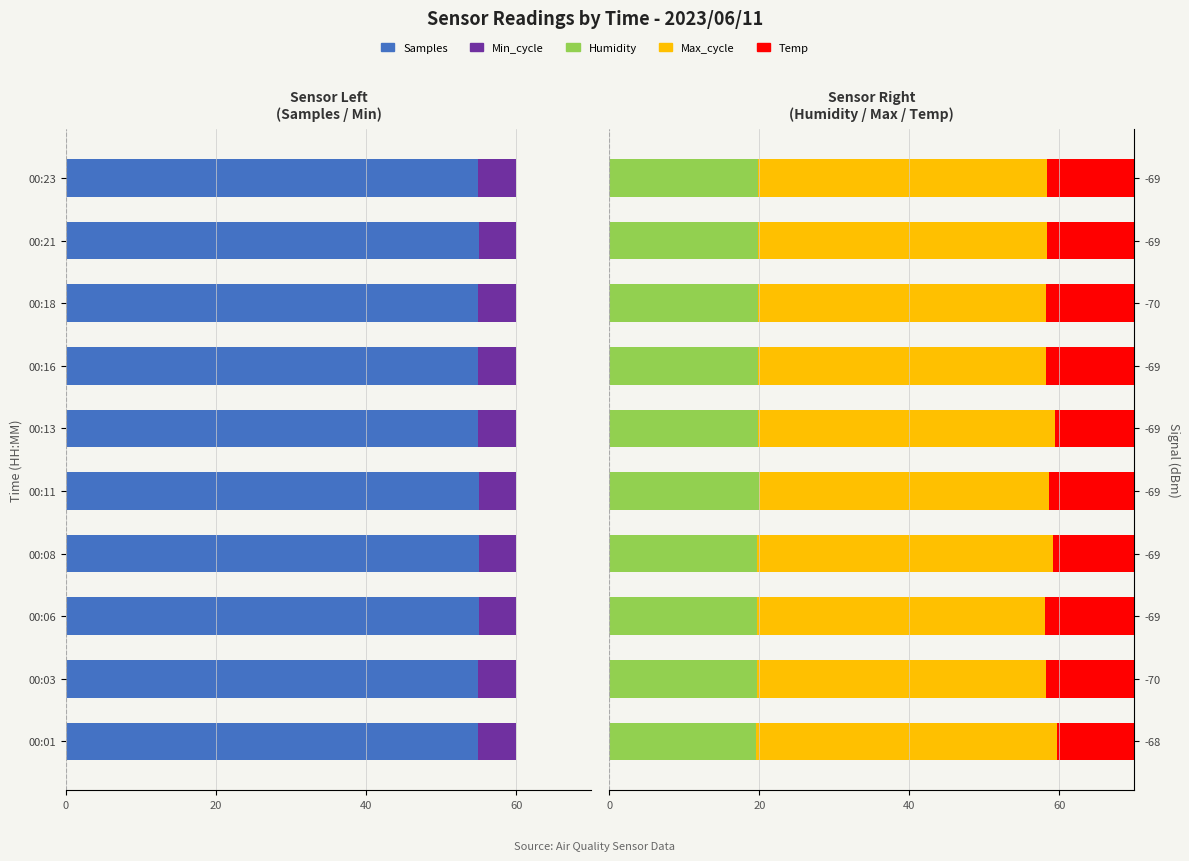

At how many categories does at least one series exceed 27?

10